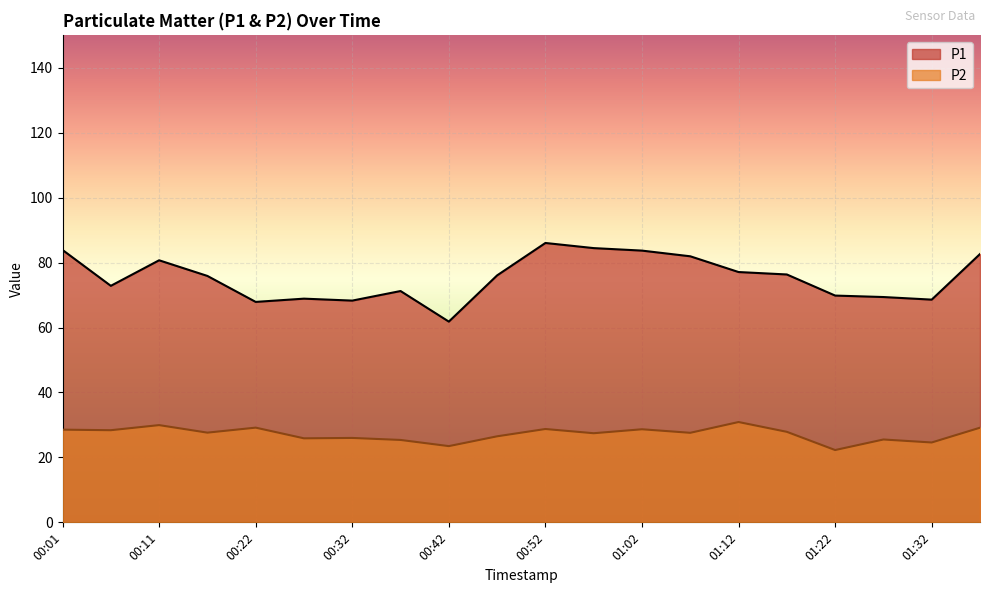

What is the greatest value displayed?

86.0